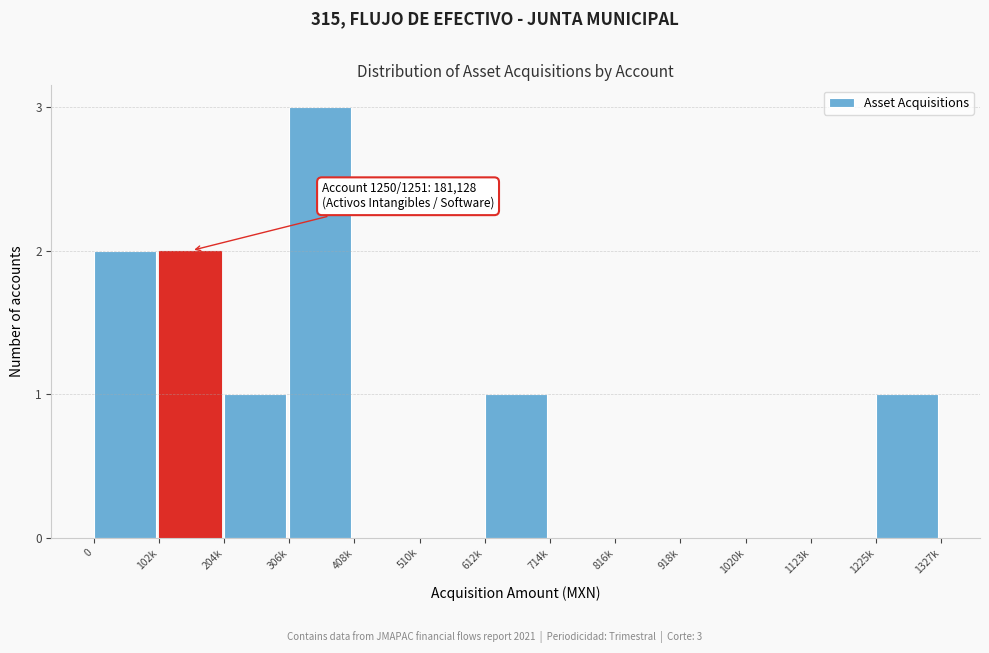

Reading left to right, transcribe all the data shown in this chart.

0=2	102k=2	204k=1	306k=3	408k=0	510k=0	612k=1	714k=0	816k=0	918k=0	1020k=0	1123k=0	1225k=1